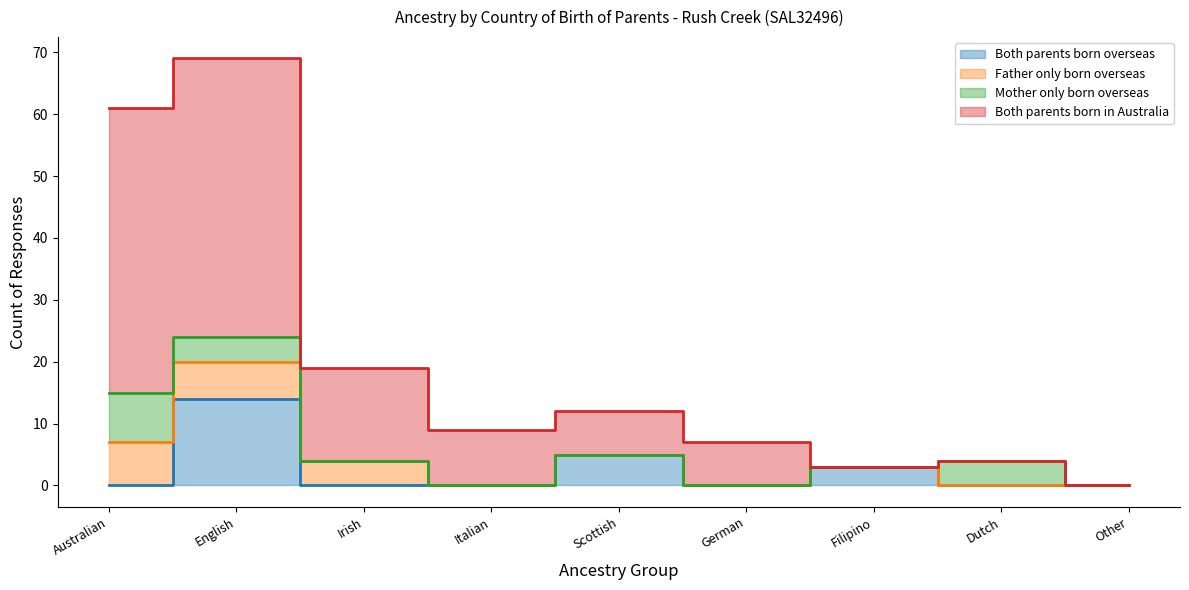

How many categories are shown in the chart?

9